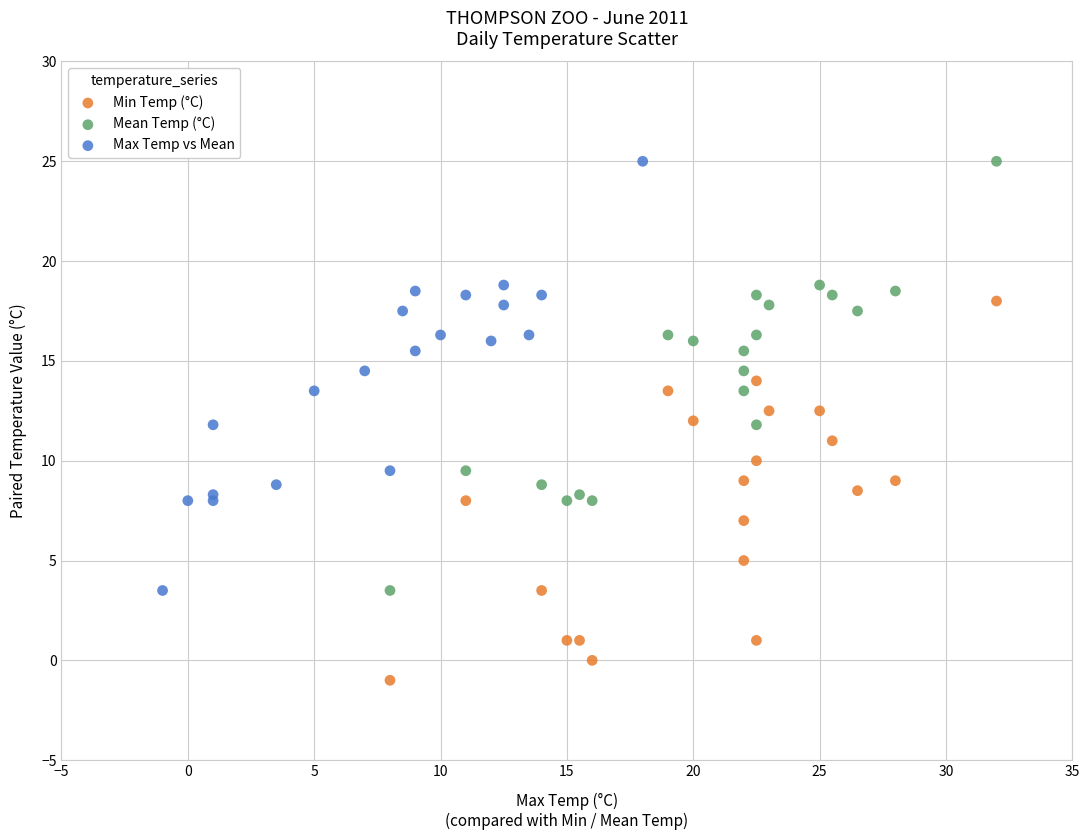

Which series reaches the minimum Y coordinate?

Min Temp (°C)